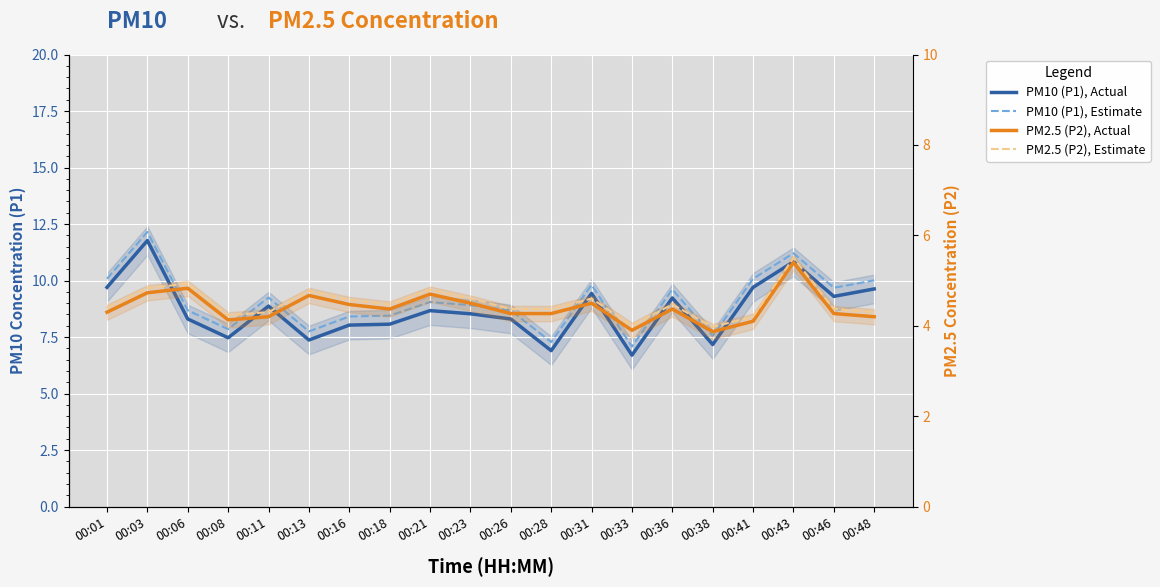

Which category has the lowest value across all series?

00:38